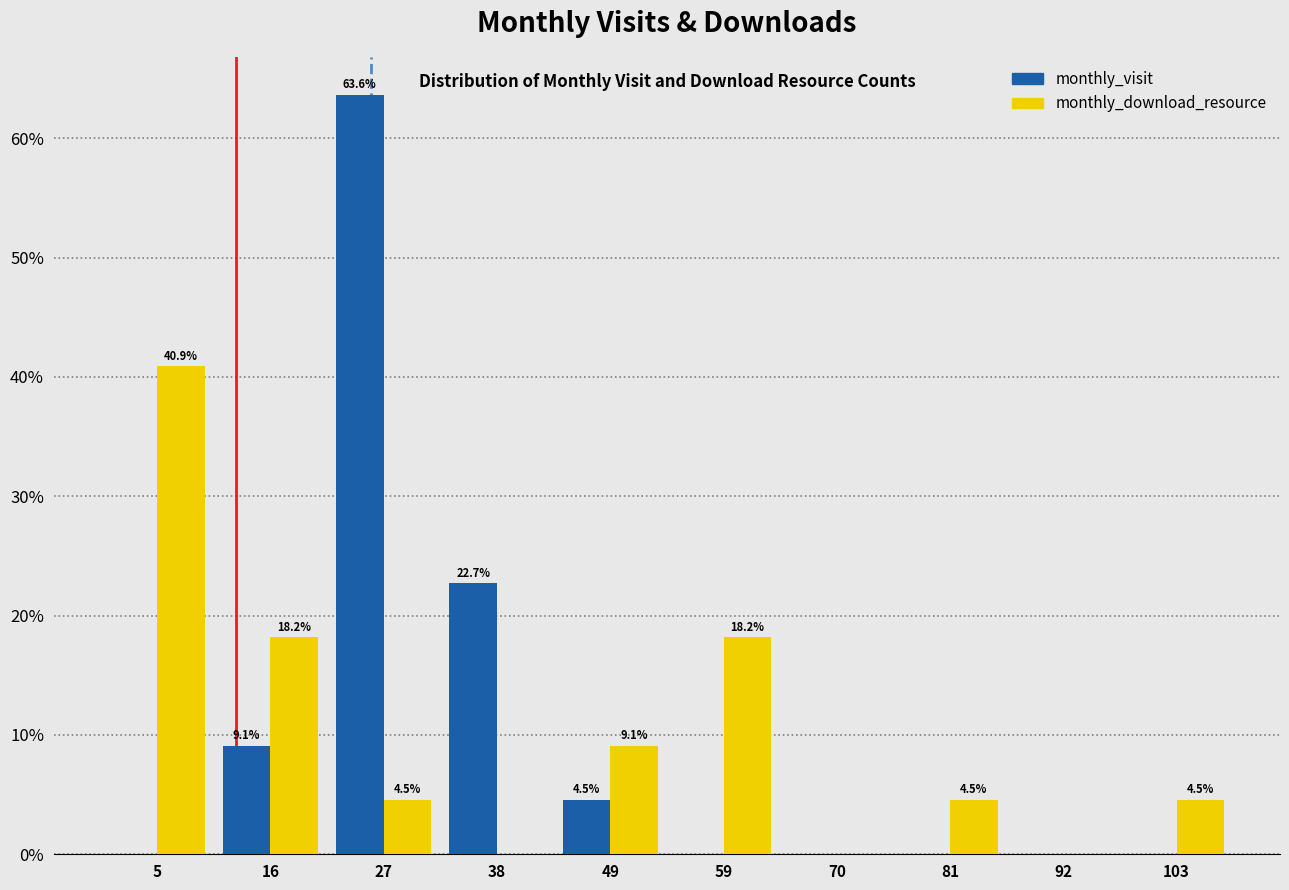

In the monthly_visit series, which range on the x-axis has the tallest bar?

22 to 32